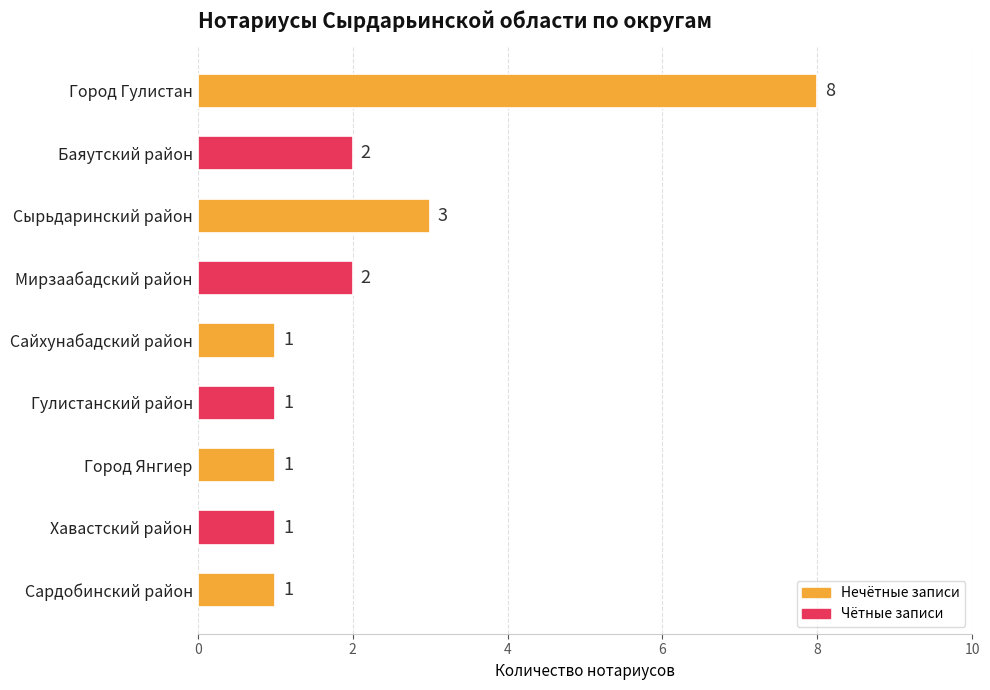

Are the bars grouped side by side (vs. stacked)?

No